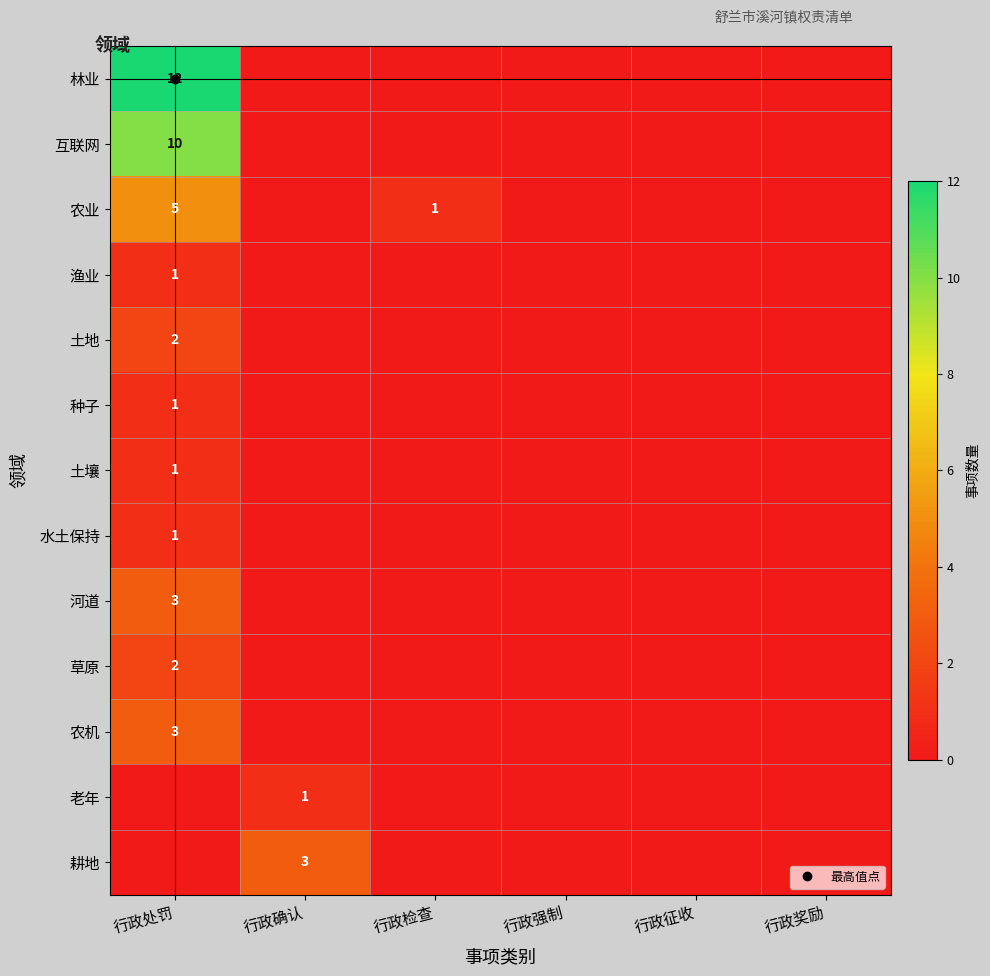

Is it true that 农机 equals 0 at 行政确认?

True